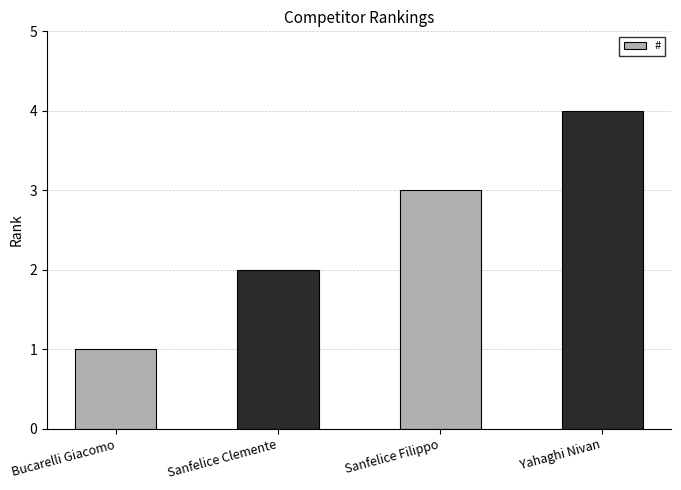

What is the label of the 2nd bar from the left?

Sanfelice Clemente